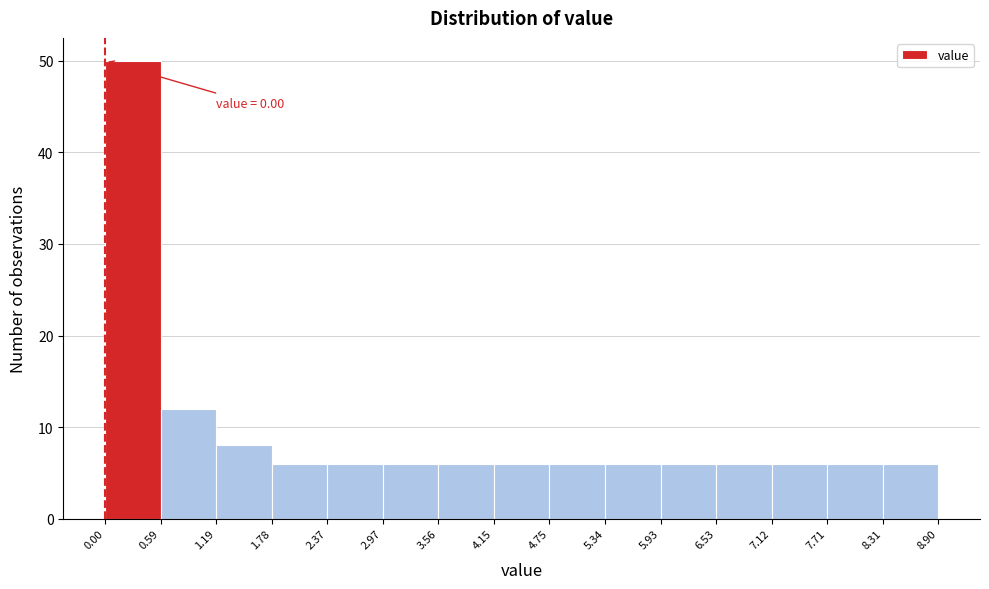

Over which range of the x-axis is the bar tallest?

0.00 to 0.59